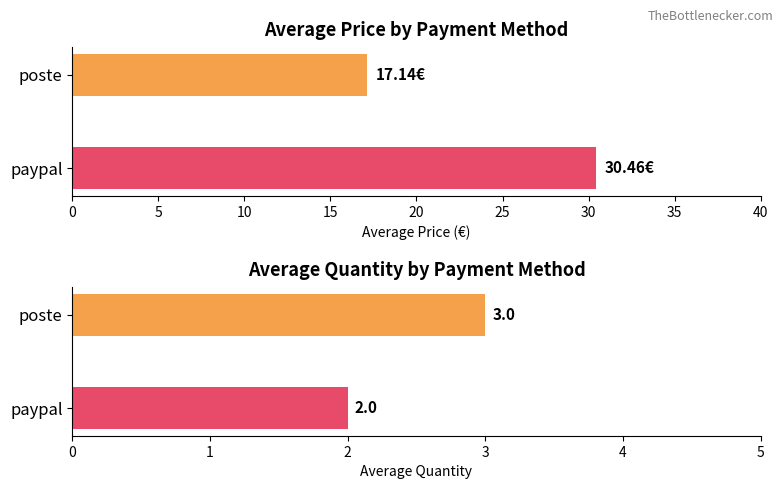

Reading right to left, list all the values displayed in this chart.

avg_price: 30.5	17.1
avg_quantity: 2.0	3.0